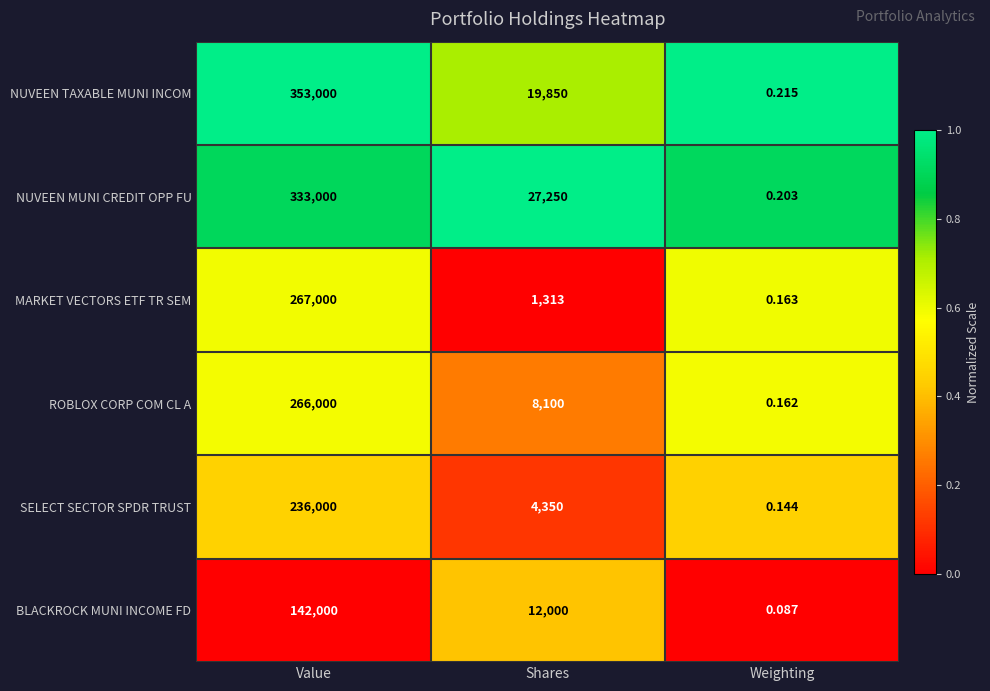

How many data points does each series have?

3